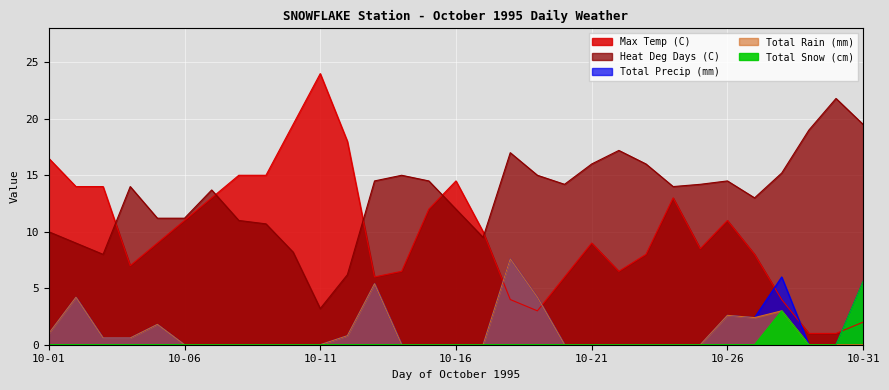

True or false: Total Precip (mm) and Heat Deg Days (C) cross at least once.

False